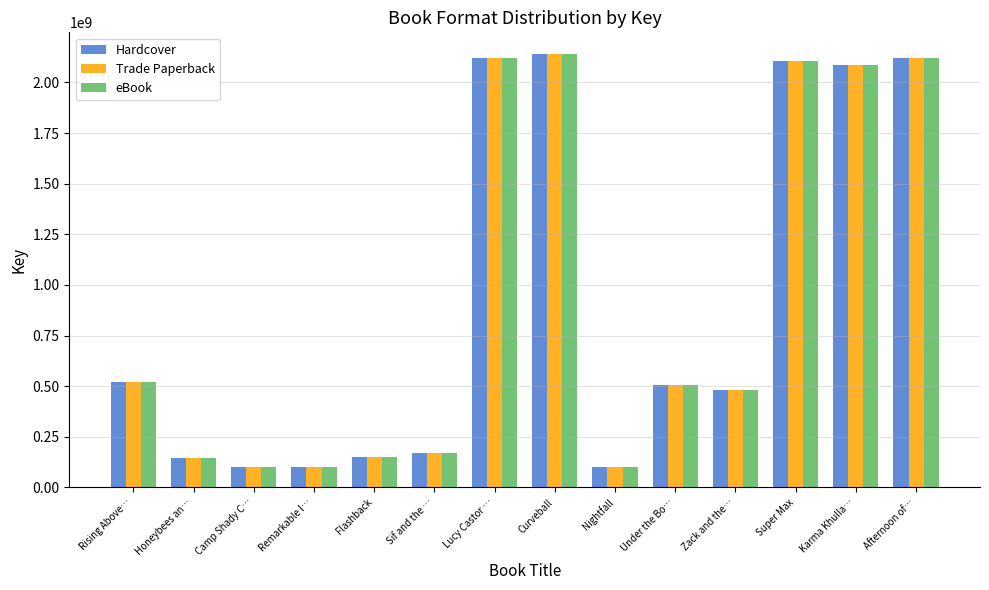

What is the label of the 4th bar from the right?

Zack and the…